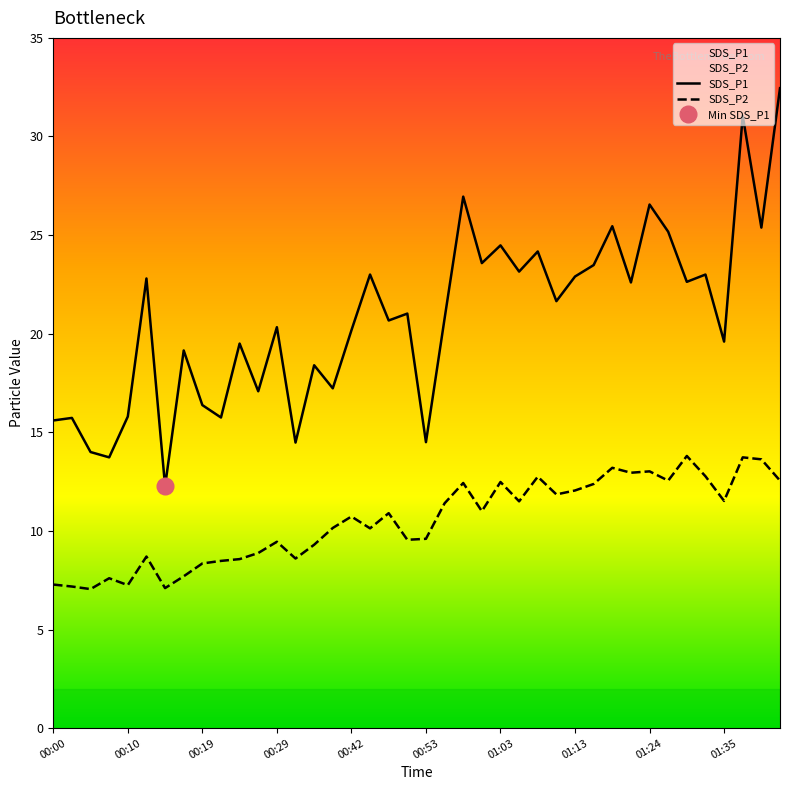

How many interior local peaks does the SDS_P1 series have?

15